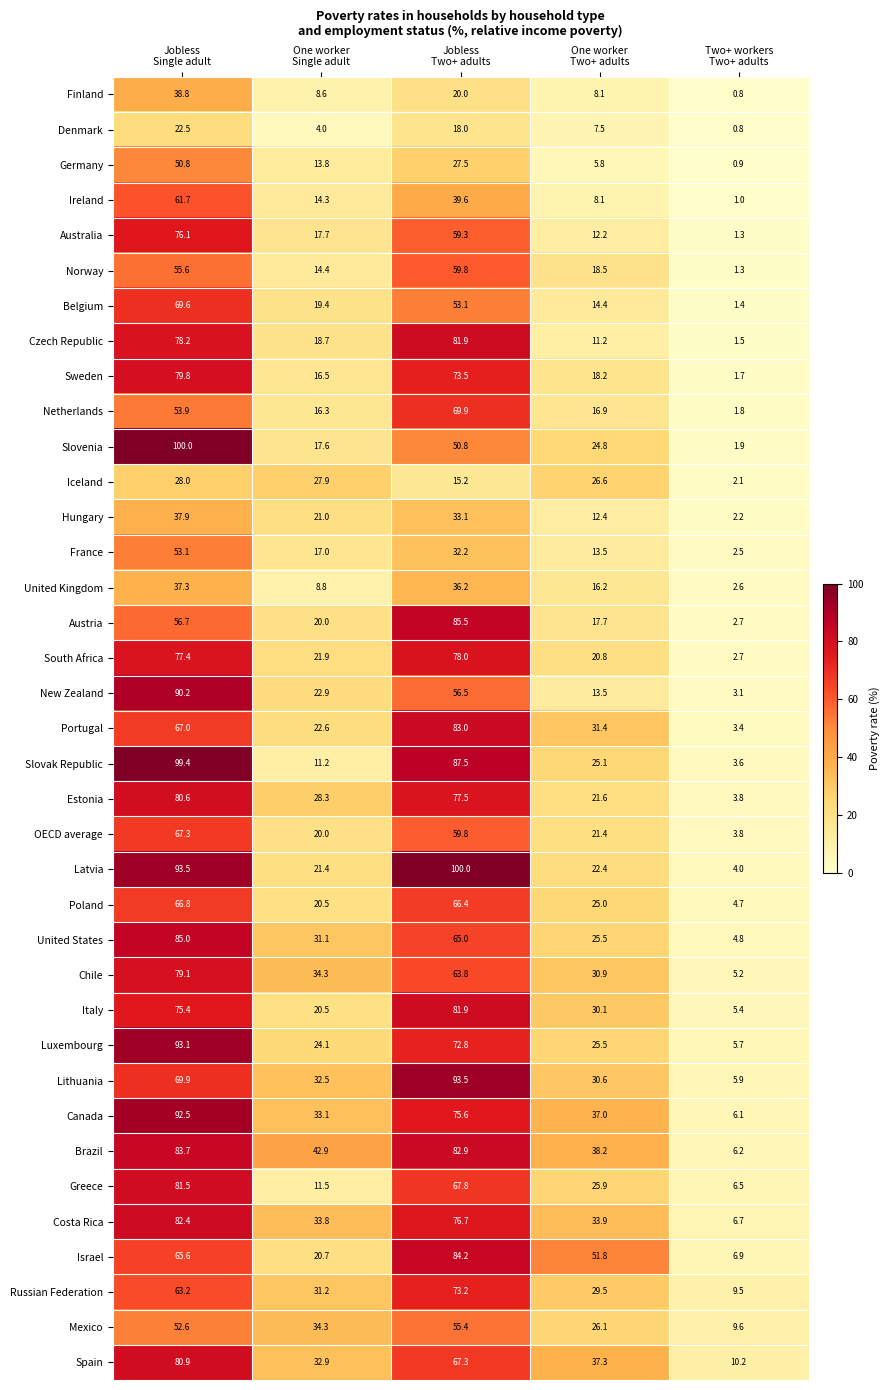

At how many categories does at least one series exceed 16?

4